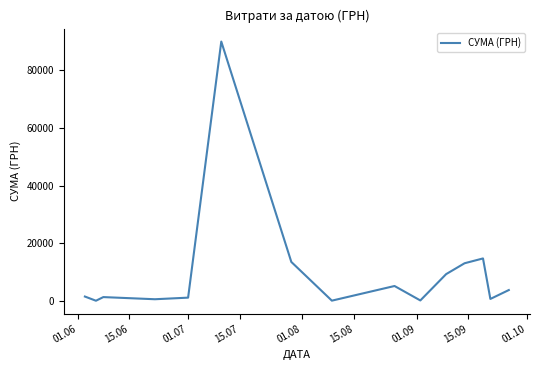

How many values are below 1562?

7